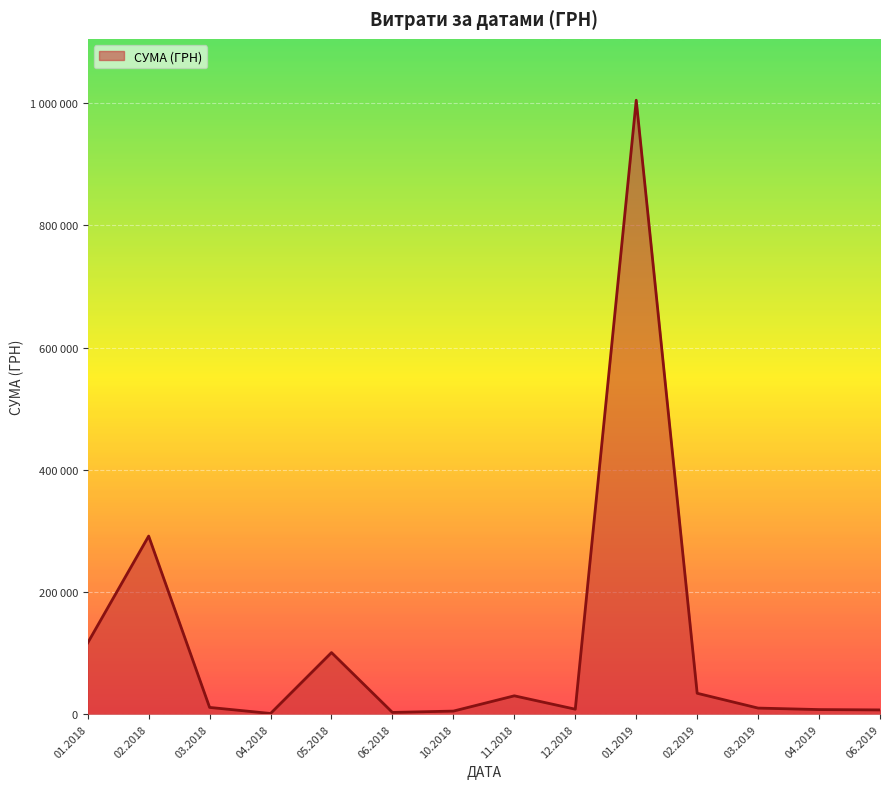

Does the chart have visible grid lines?

Yes